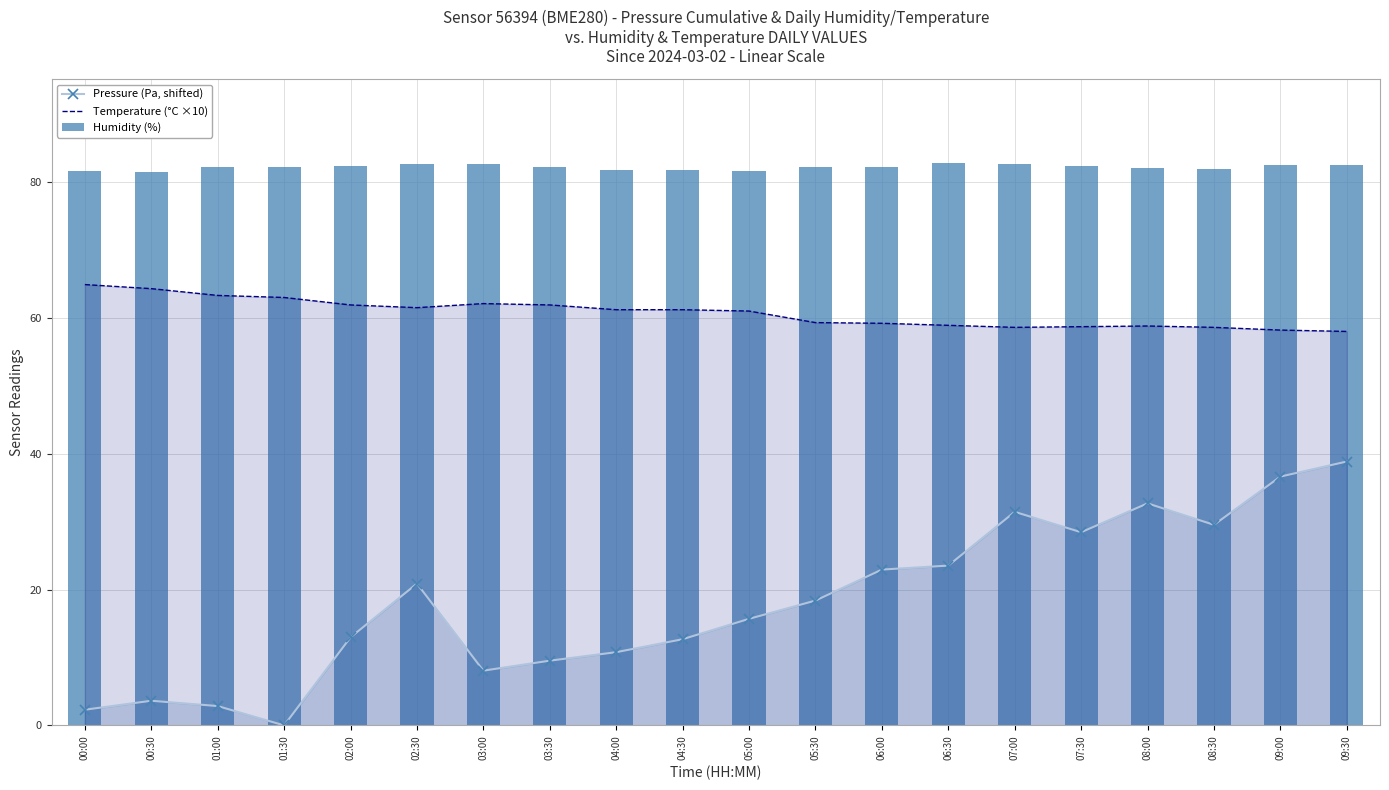

Which label corresponds to the smallest value in the chart?

01:30